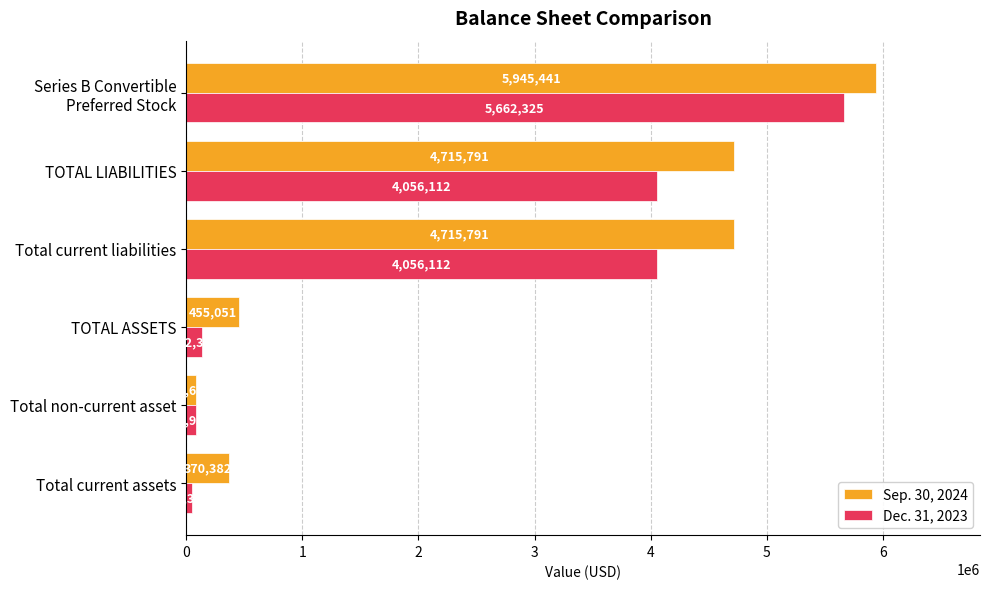

Which series has the largest total across all categories?

Sep. 30, 2024